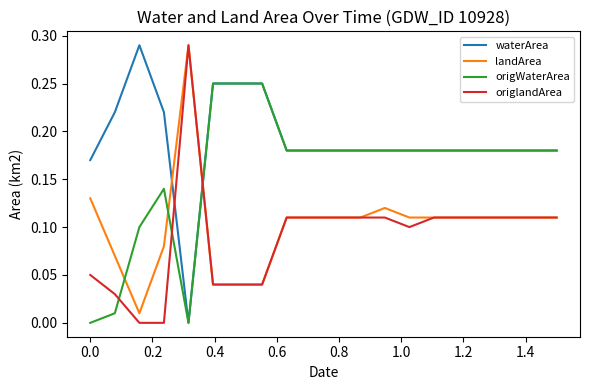

How many origlandArea values are between 0 and 1?

20